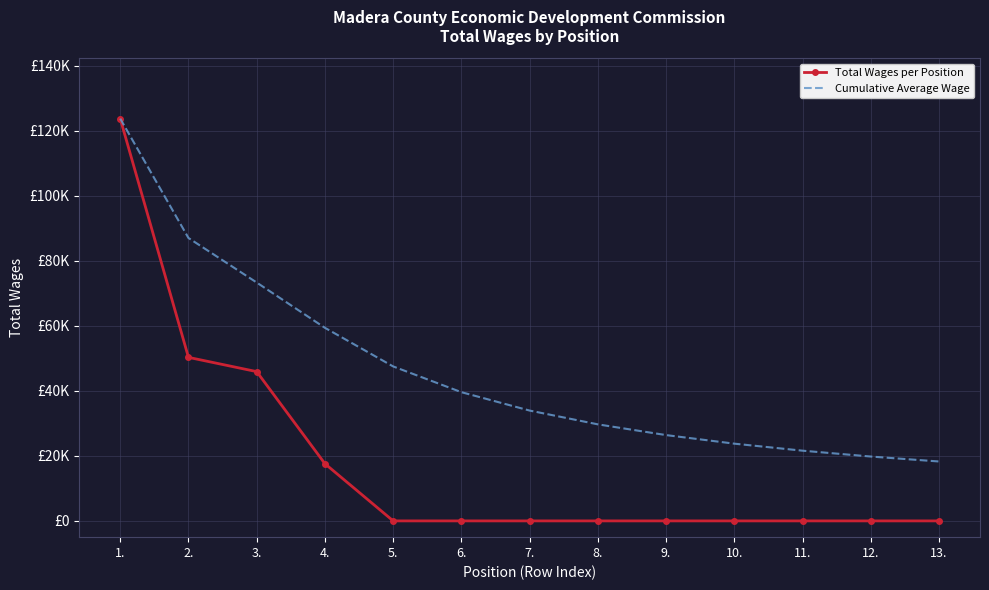

True or false: Total Wages per Position and Cumulative Average Wage intersect in this chart.

False